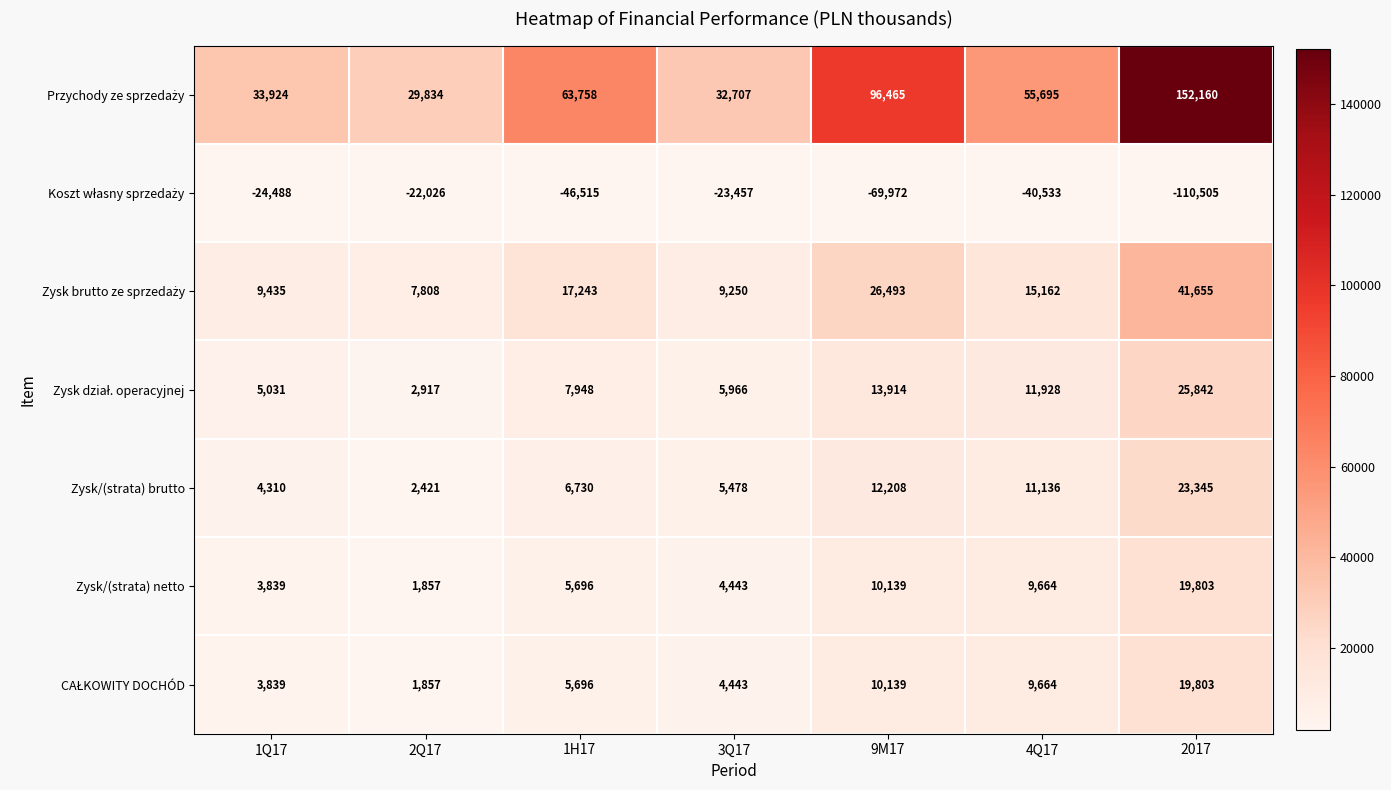

Read the Zysk/(strata) brutto value at 2017.

23345